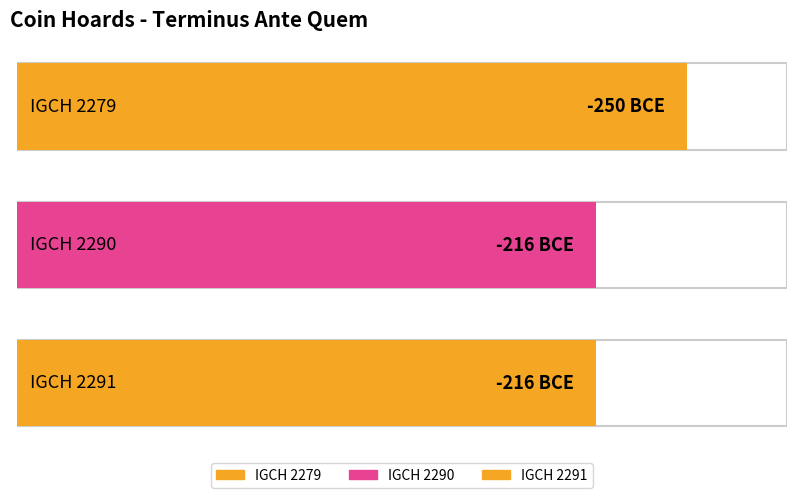

What is the smallest value displayed?

-250